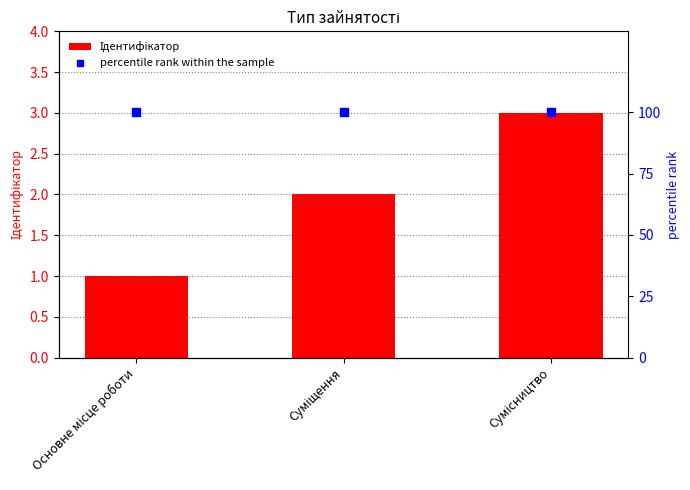

Which series reaches the minimum Y coordinate?

Ідентифікатор